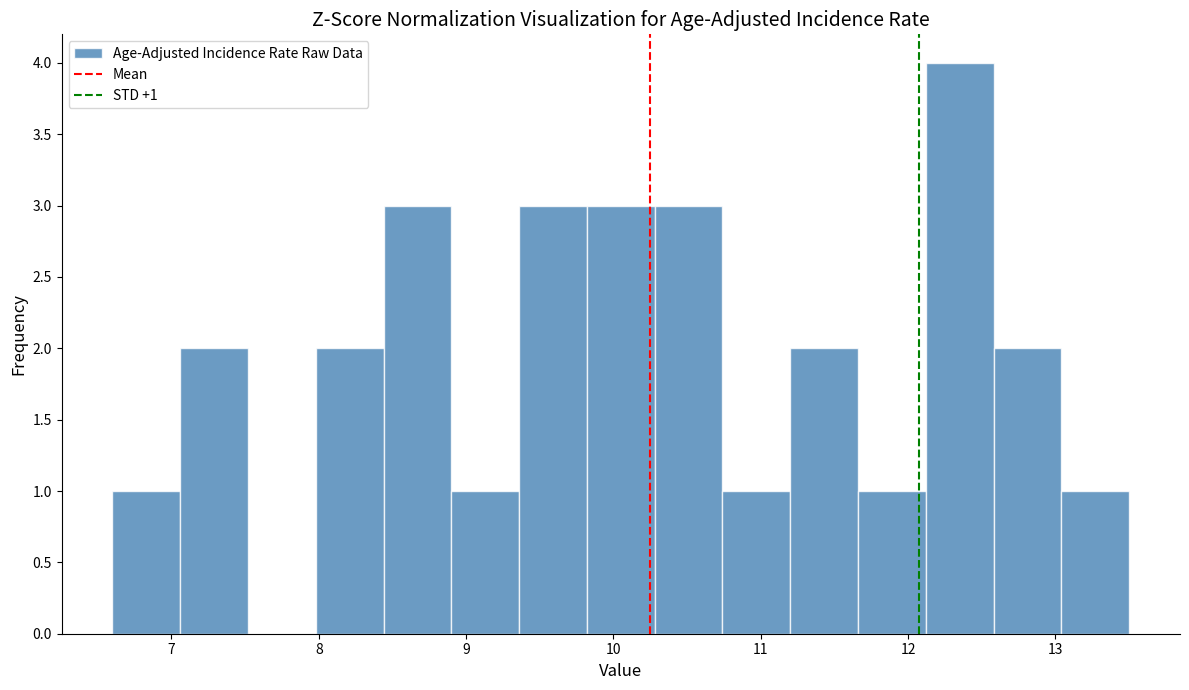

Which range on the x-axis has the tallest bar?

12.12 to 12.58